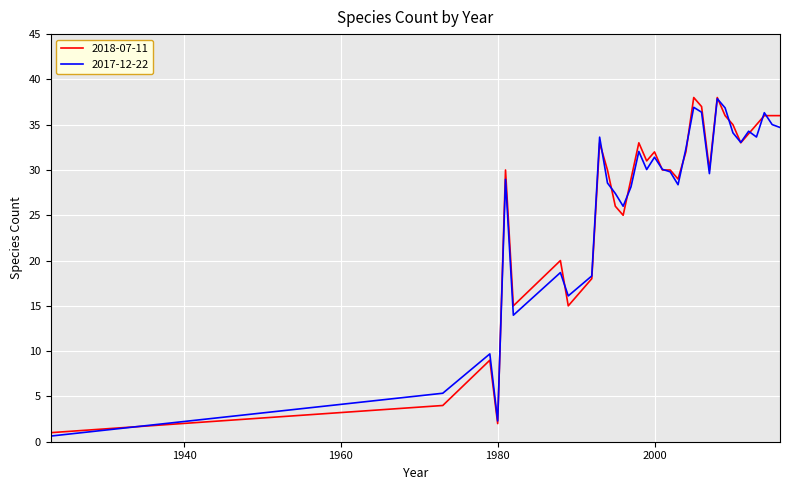

True or false: 2018-07-11 and 2017-12-22 cross at least once.

True